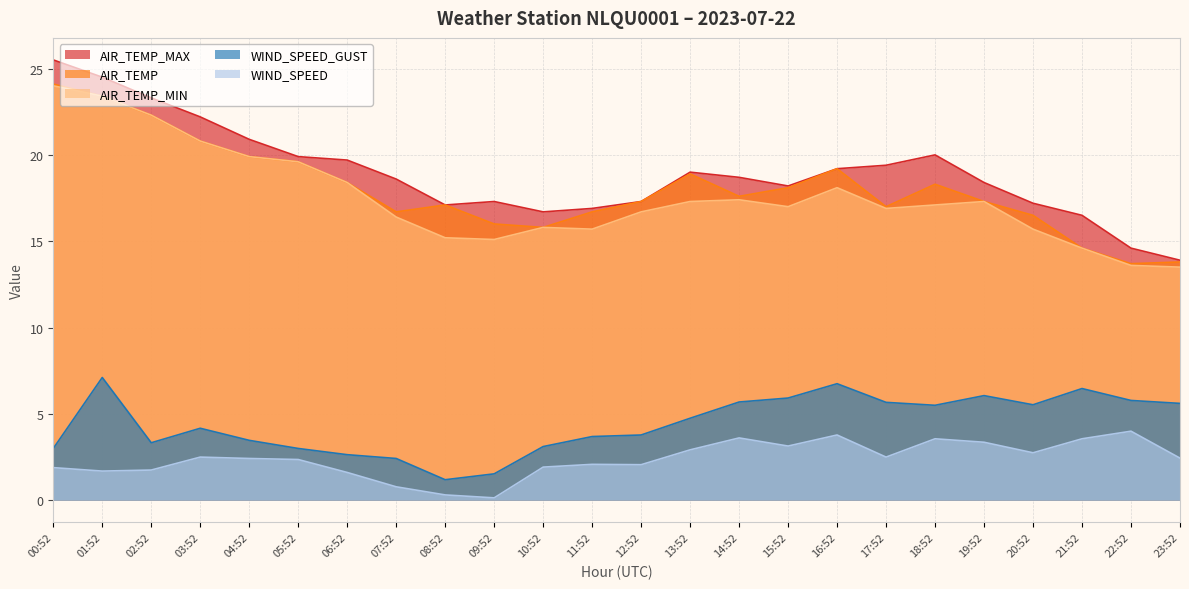

What is the smallest value displayed?

0.1